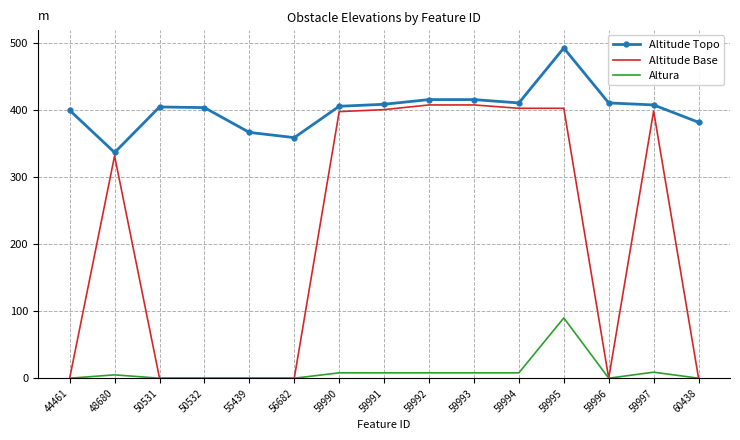

What value does the Altitude Topo series have at 56682?

359.2